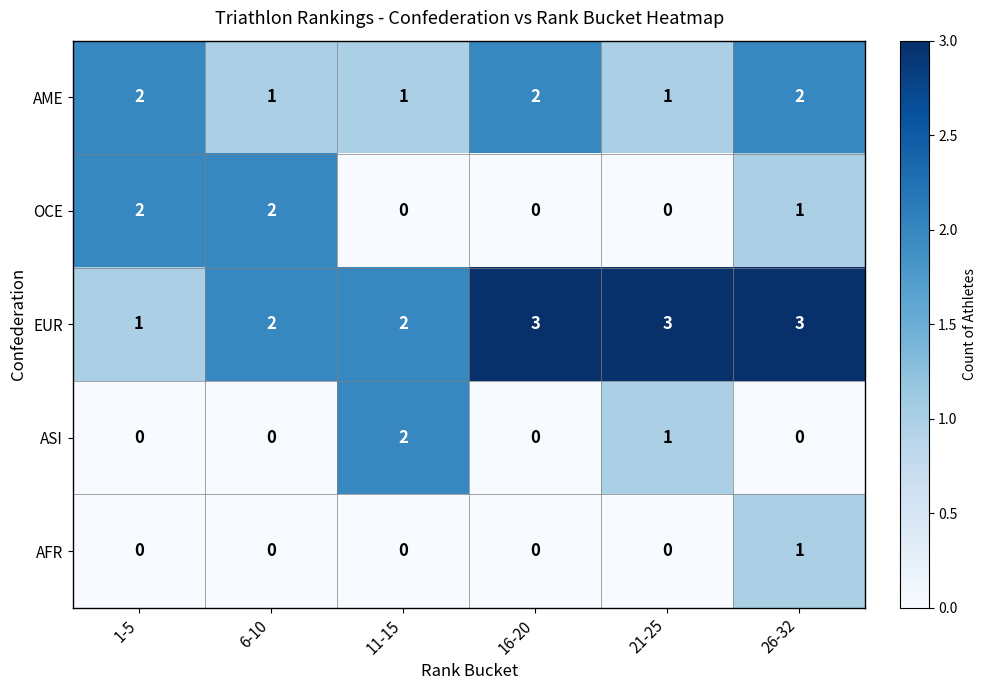

How many data points does each series have?

6